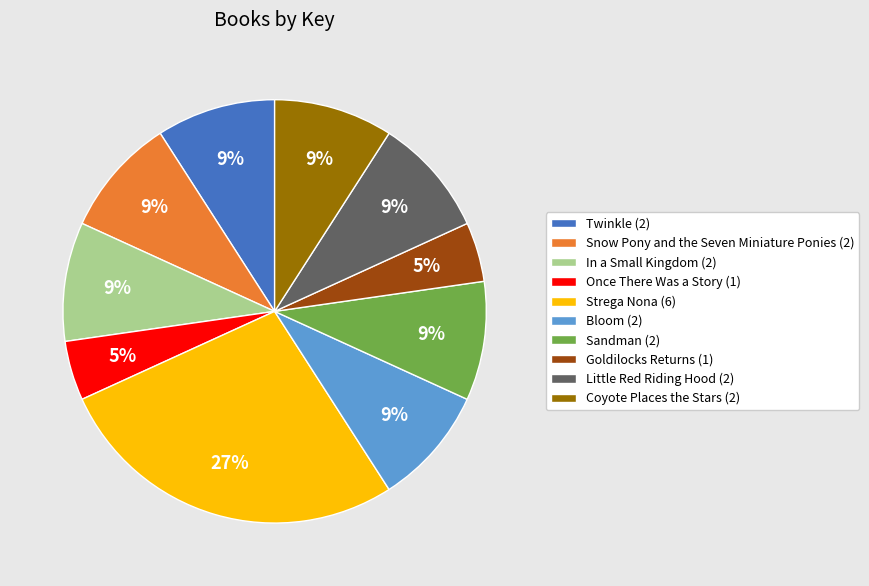

To the nearest percent, what is the average slice percentage?

10%